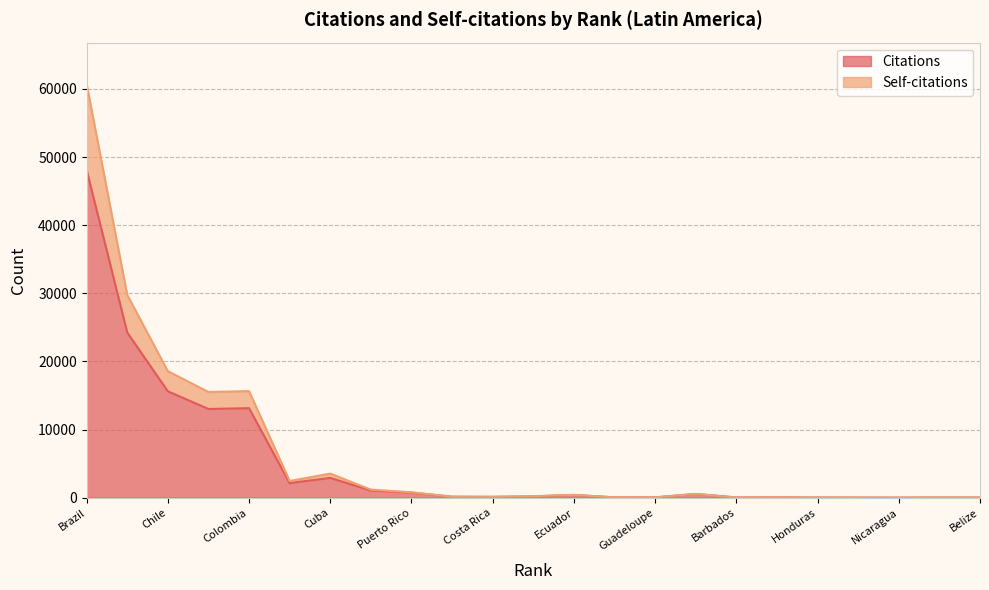

True or false: Self-citations and Citations cross at least once.

False